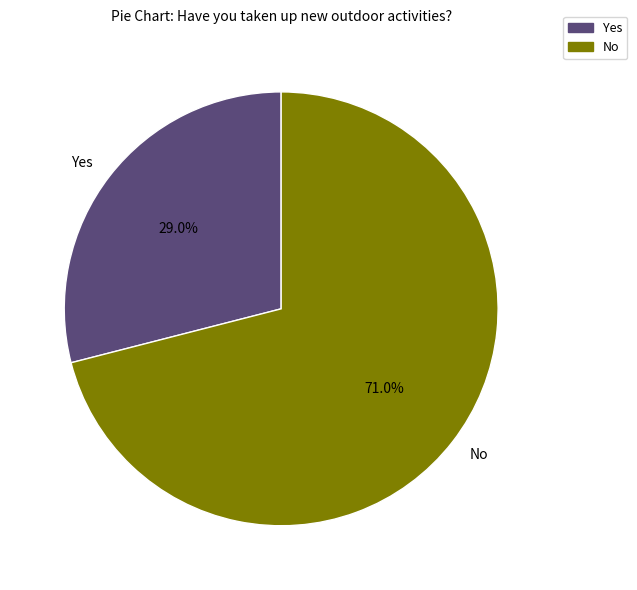

True or false: Yes accounts for 29% of the total.

True